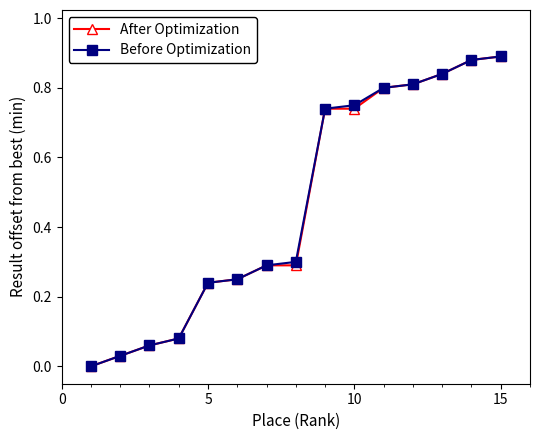

What is the greatest value displayed?

0.9